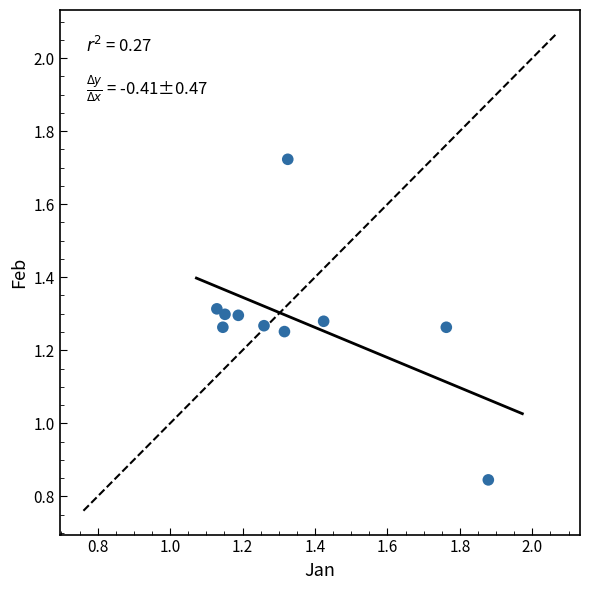

What is the range of Y values (max minus min)?

0.9